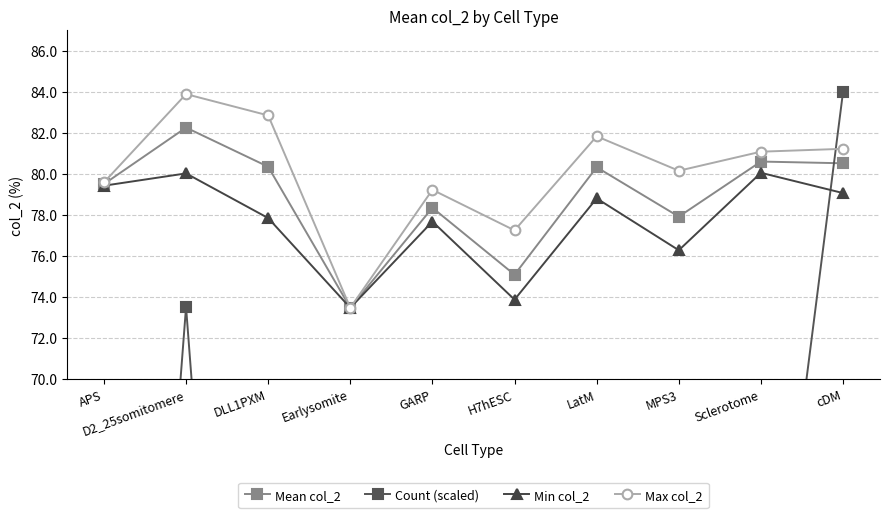

Count the number of data series in this chart.

4